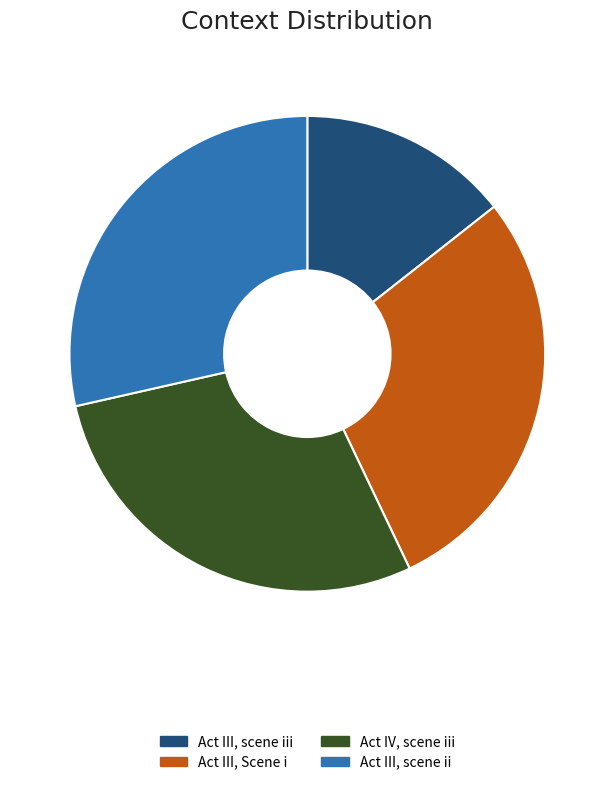

Does any single category account for the majority?

No